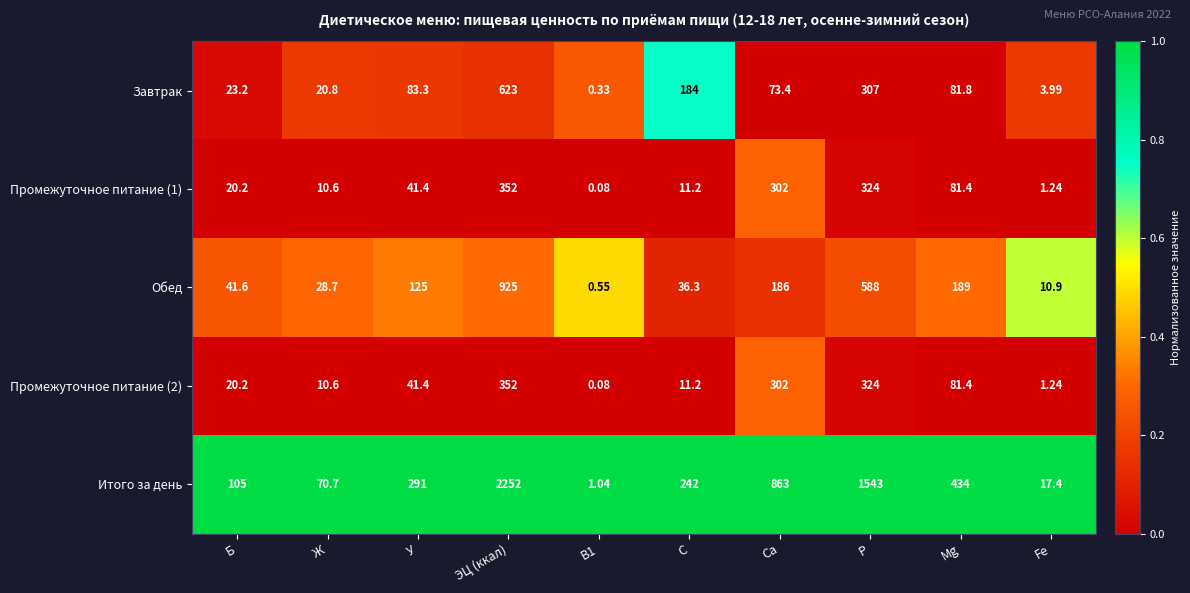

At which category is the sum across all series the highest?

ЭЦ (ккал)